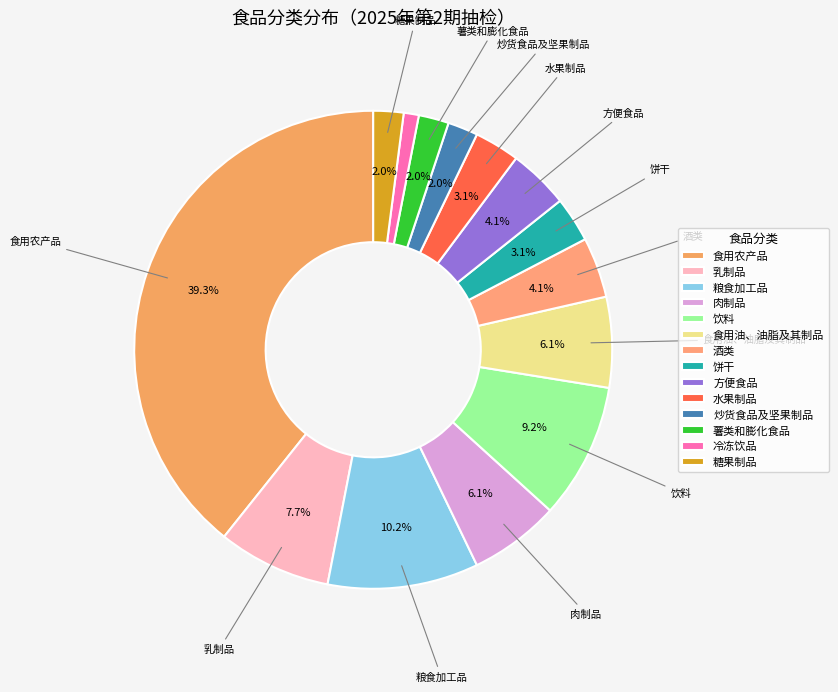

What is the change in value from 饼干 to 炒货食品及坚果制品?

-2